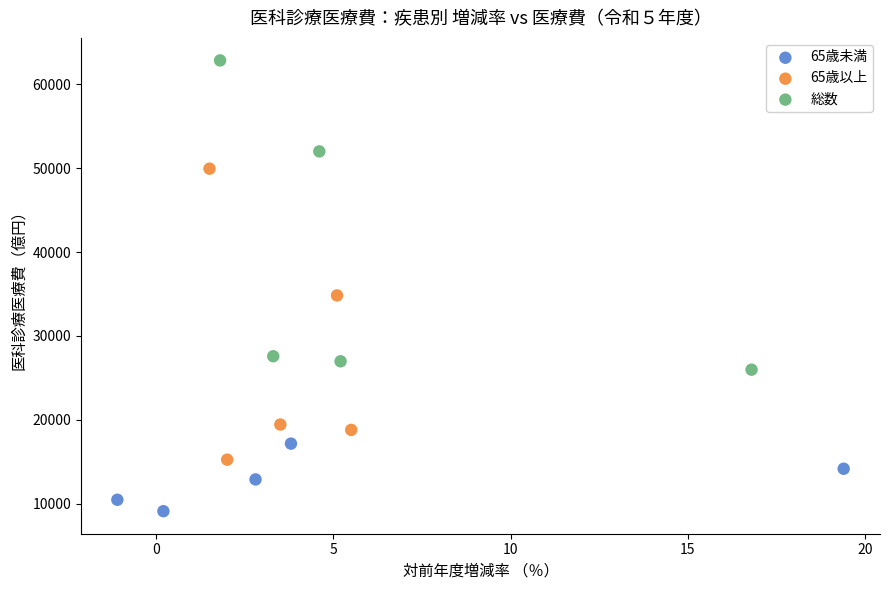

Which series contains the highest Y value?

総数